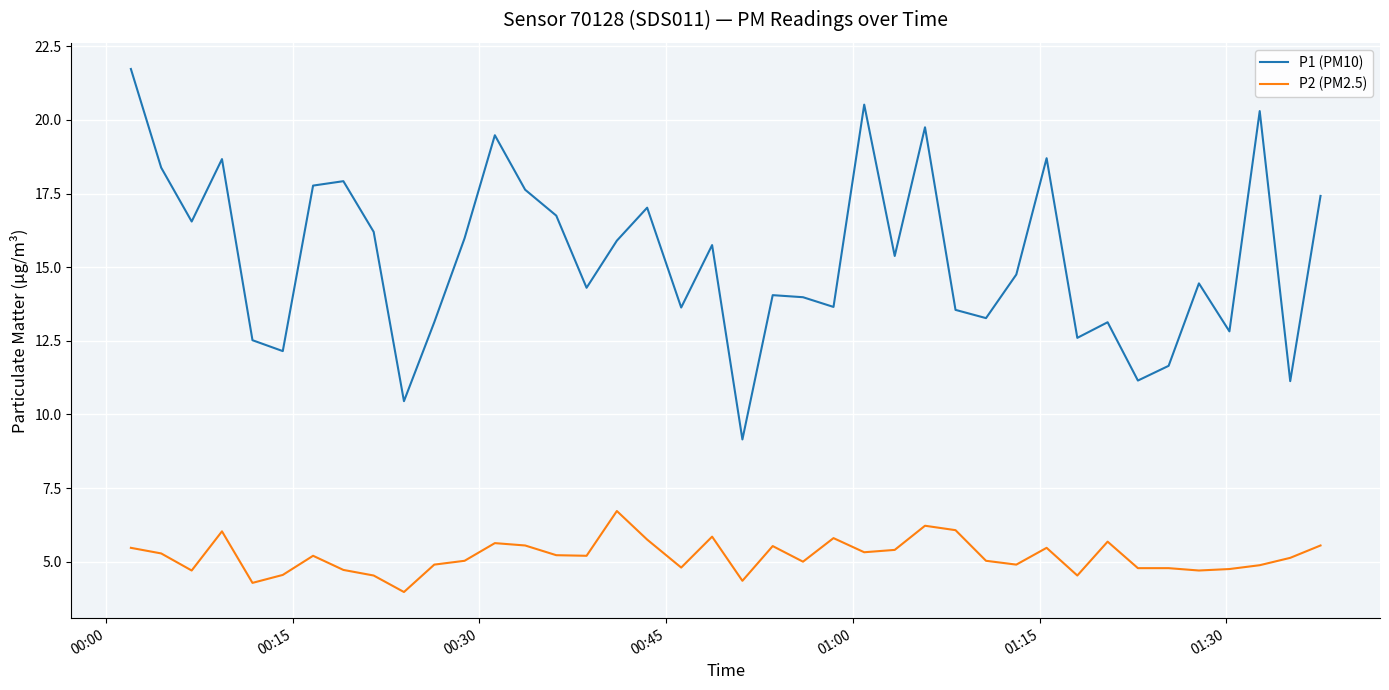

What is the greatest value displayed?

21.7